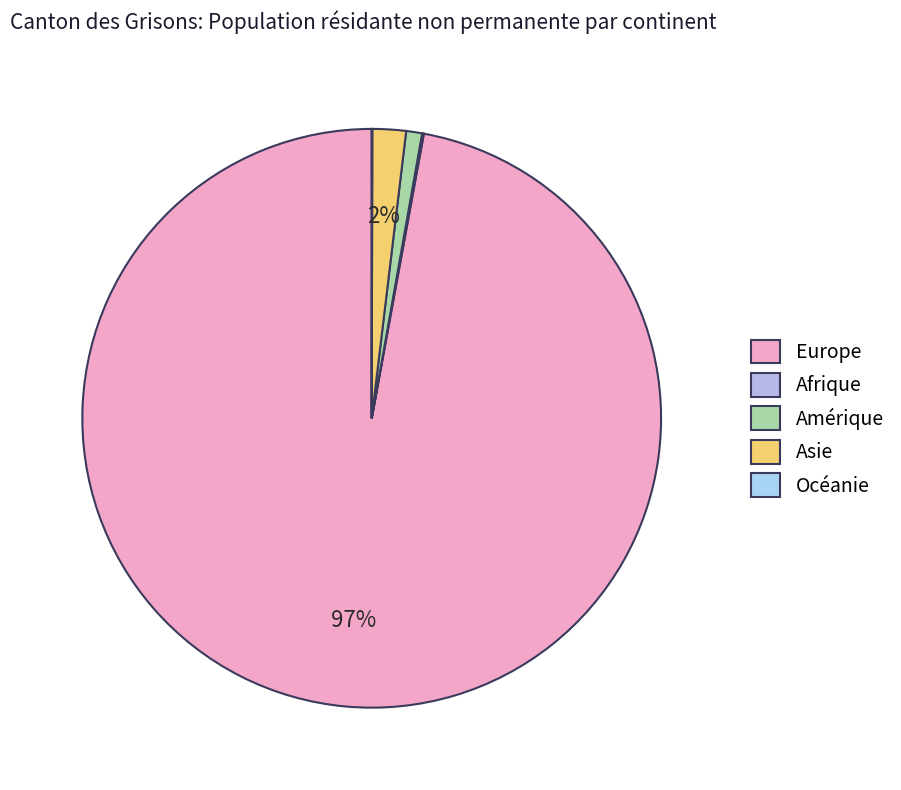

To the nearest percent, what is the difference between the Europe and Afrique slice percentages?

97%